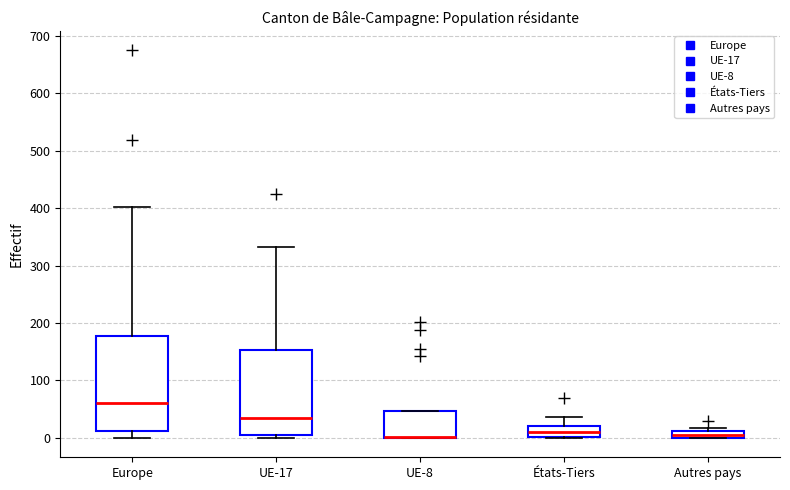

Where is the lower edge of the box for UE-8 on the y-axis? The values are not printed on the chart, so give them approximately, as read against the axis.

0